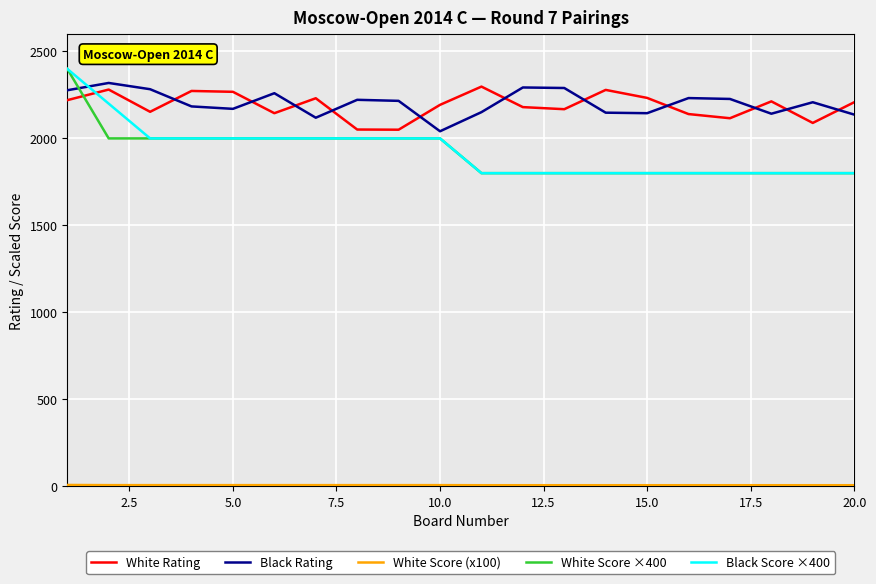

Which series ends up on top after the final intersection of White Score ×400 and White Rating?

White Rating